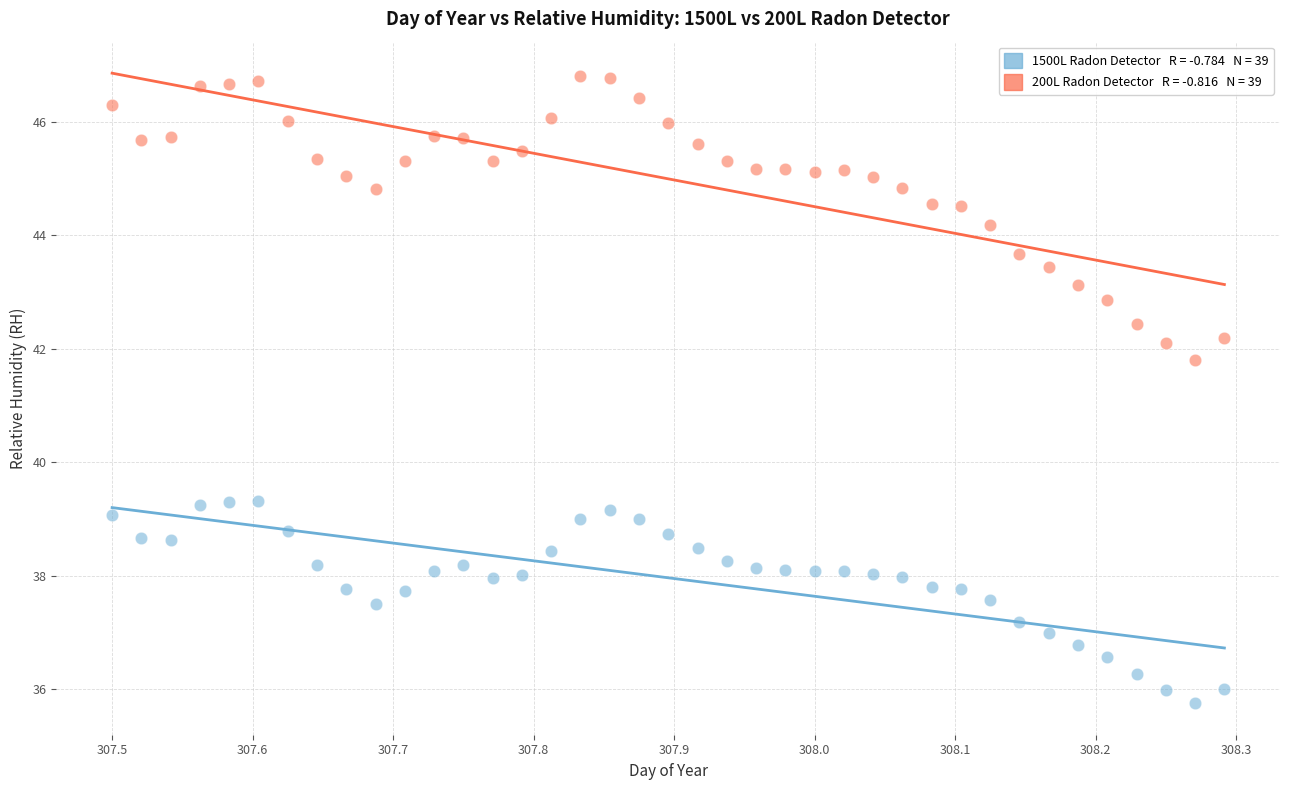

Across all series, what Y value is closest to 41?

41.8